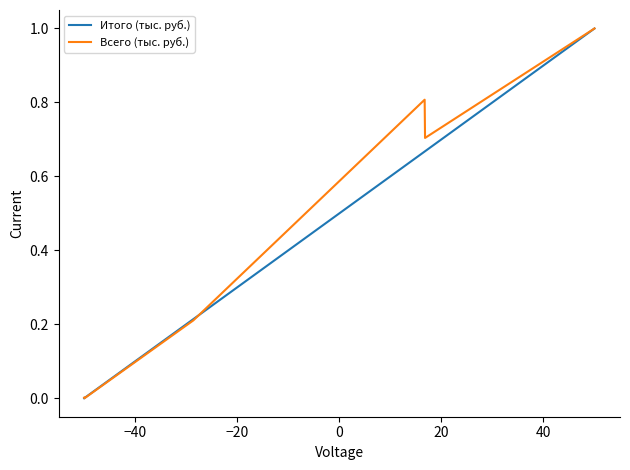

Does the chart have visible grid lines?

No